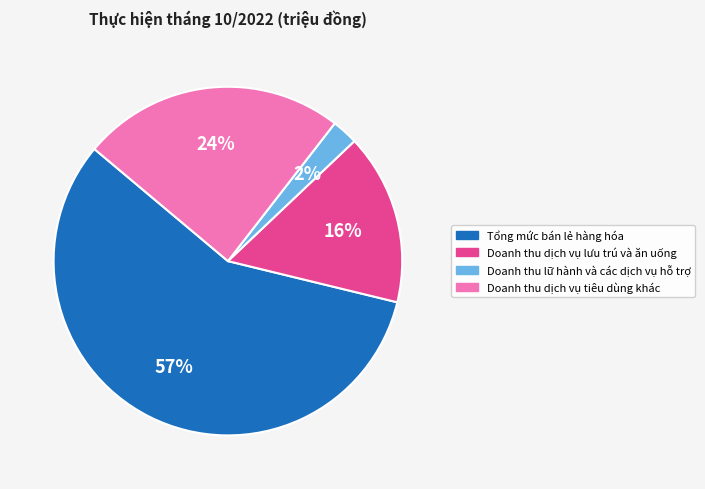

Is there a majority slice in this chart?

Yes